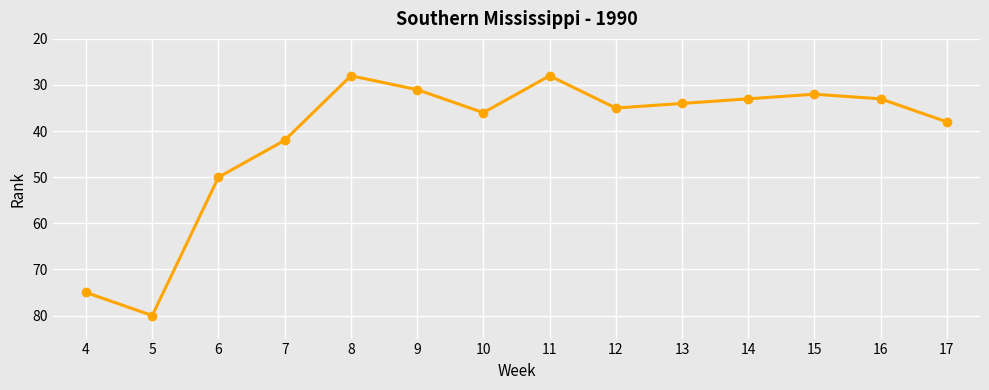

Is it true that the value at 4 is 119?

False